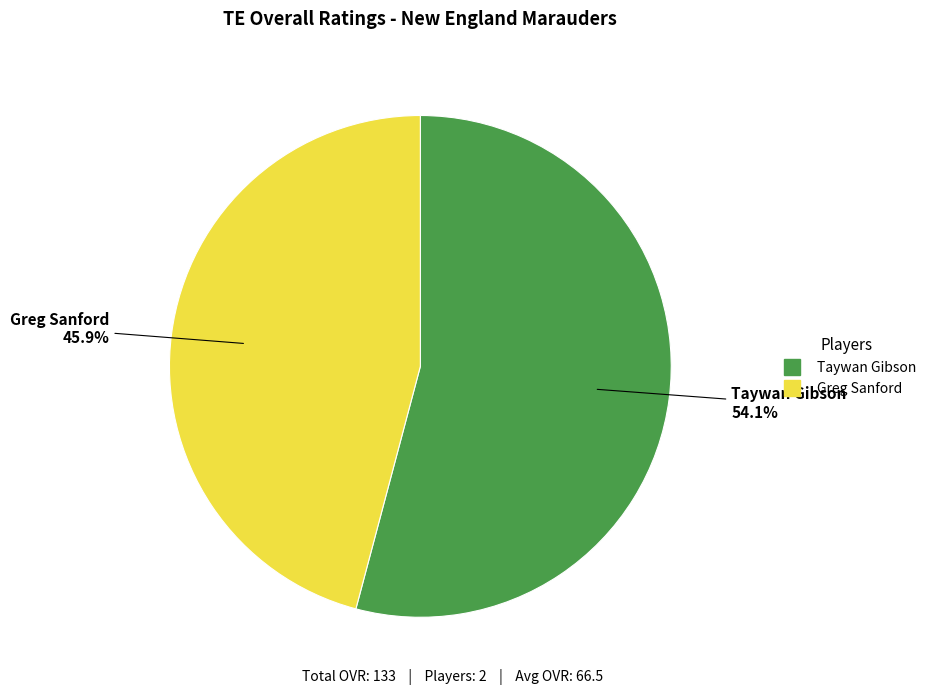

Combined, do Greg Sanford and Taywan Gibson account for over 50%?

Yes